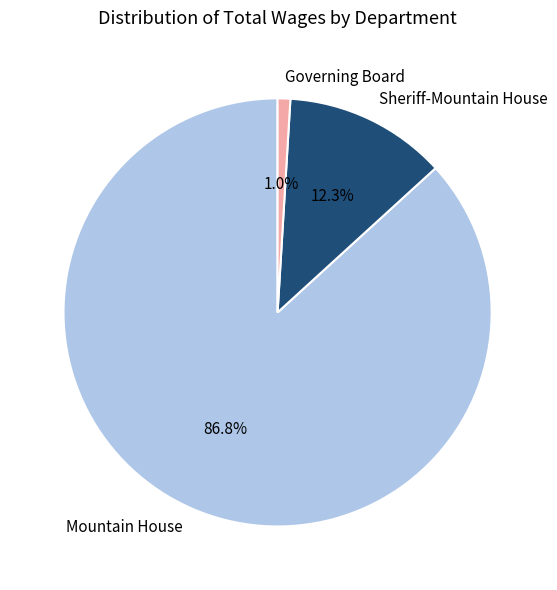

Which category has the biggest portion of the pie?

Mountain House